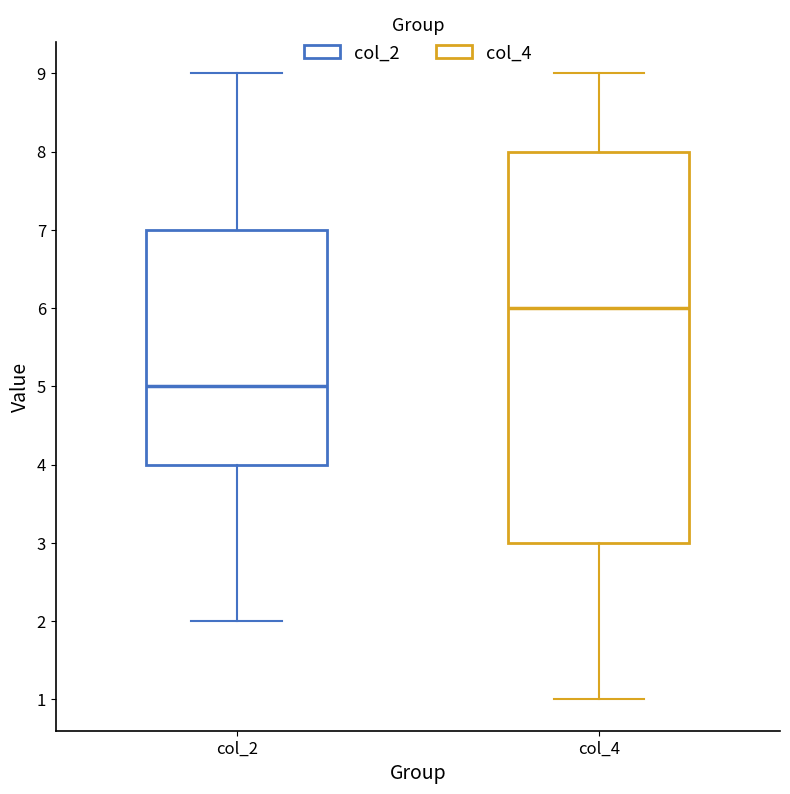

Which box's median line is the highest?

col_4